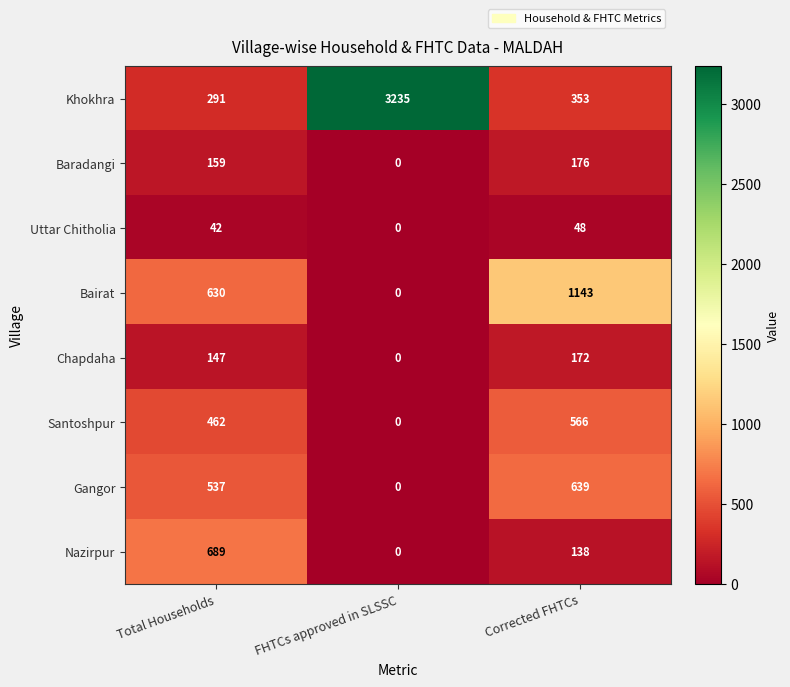

Is it true that Uttar Chitholia equals 48 at Corrected FHTCs?

True